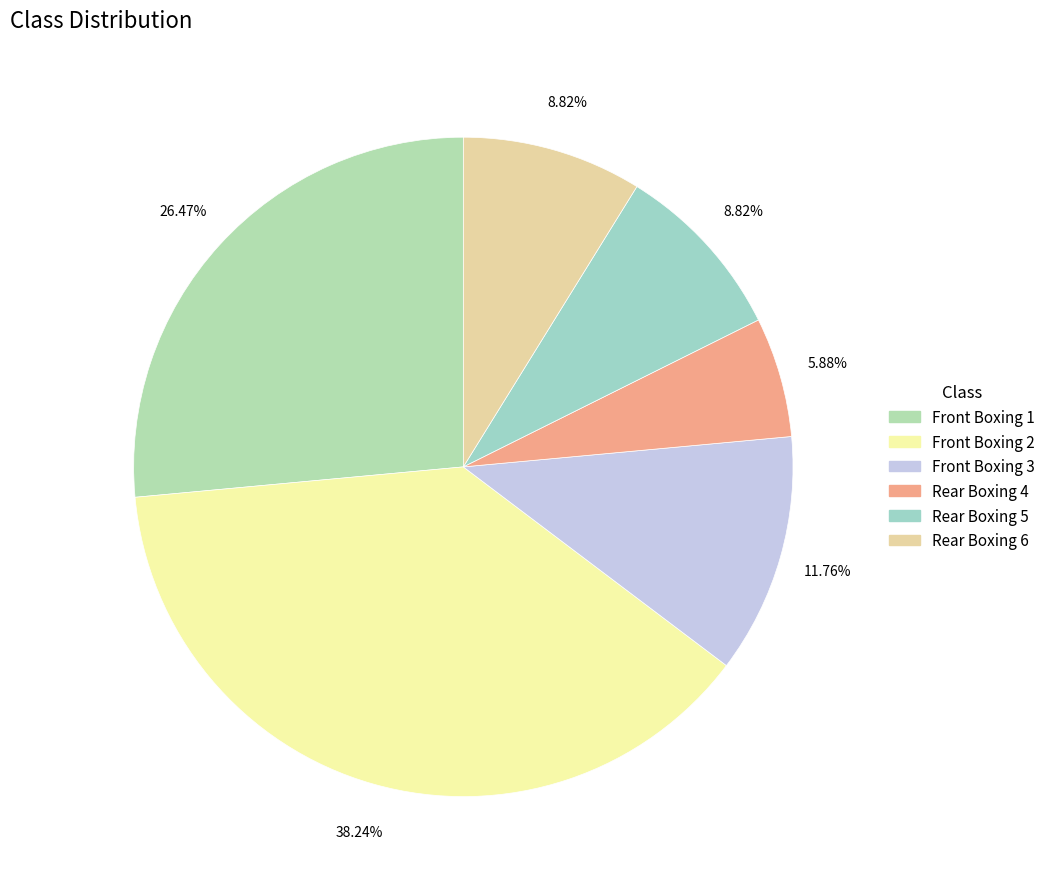

Is it true that Front Boxing 2 is 38% of the pie?

True